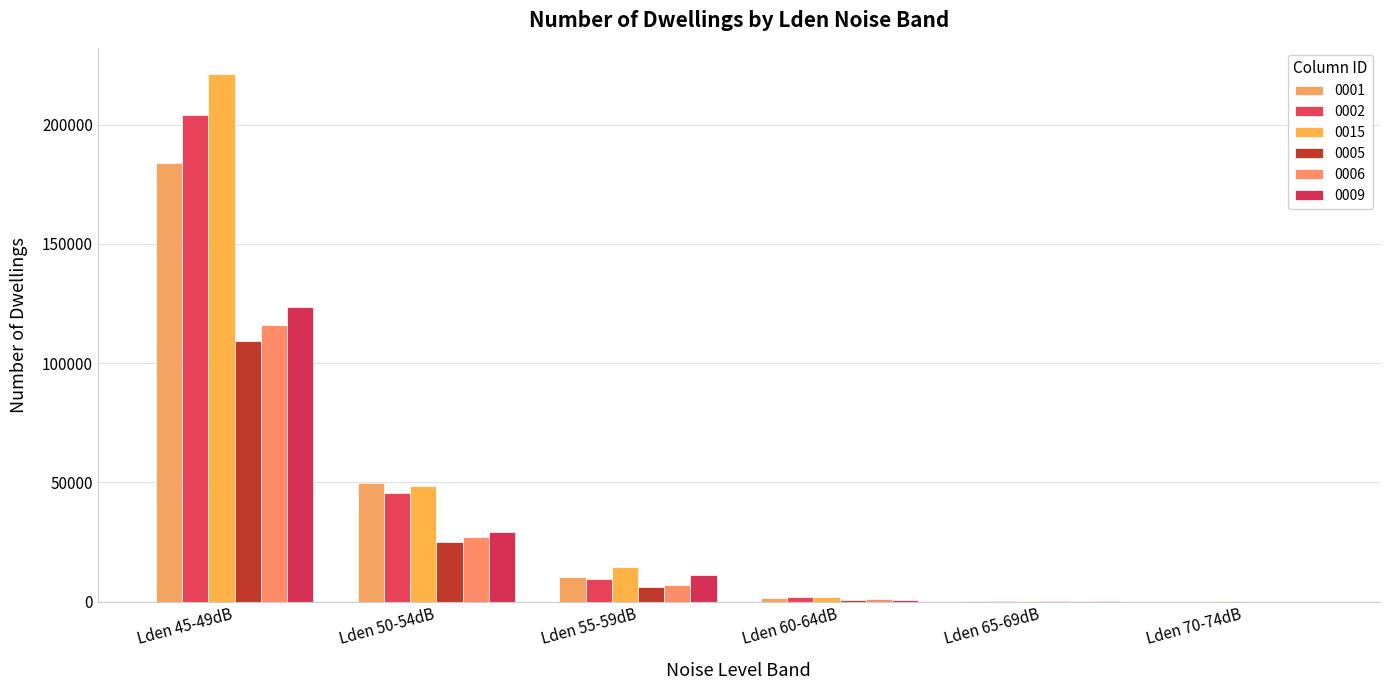

Count the number of categories in the chart.

6